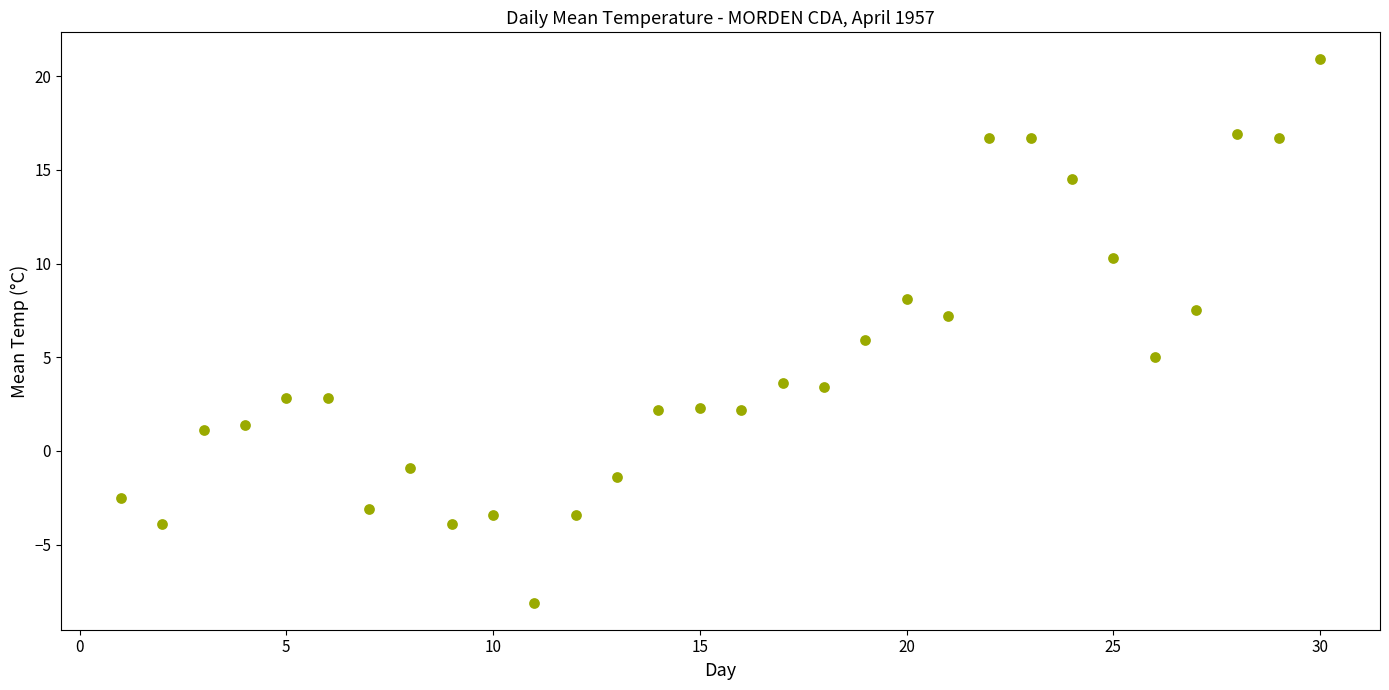

What is the range of X values (max minus min)?

29.0